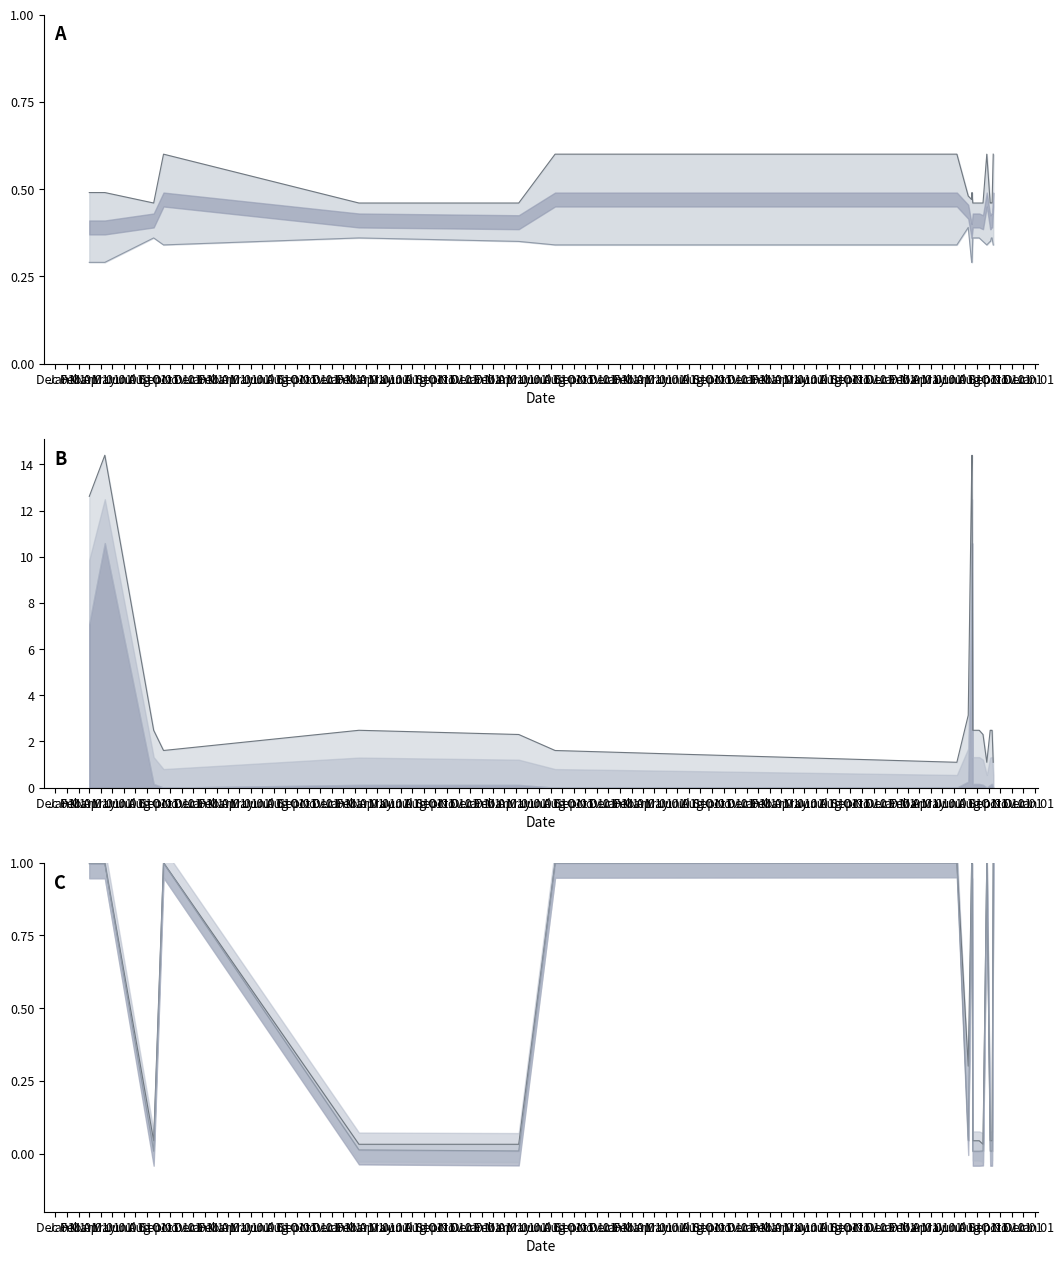

How many categories are shown in the chart?

20